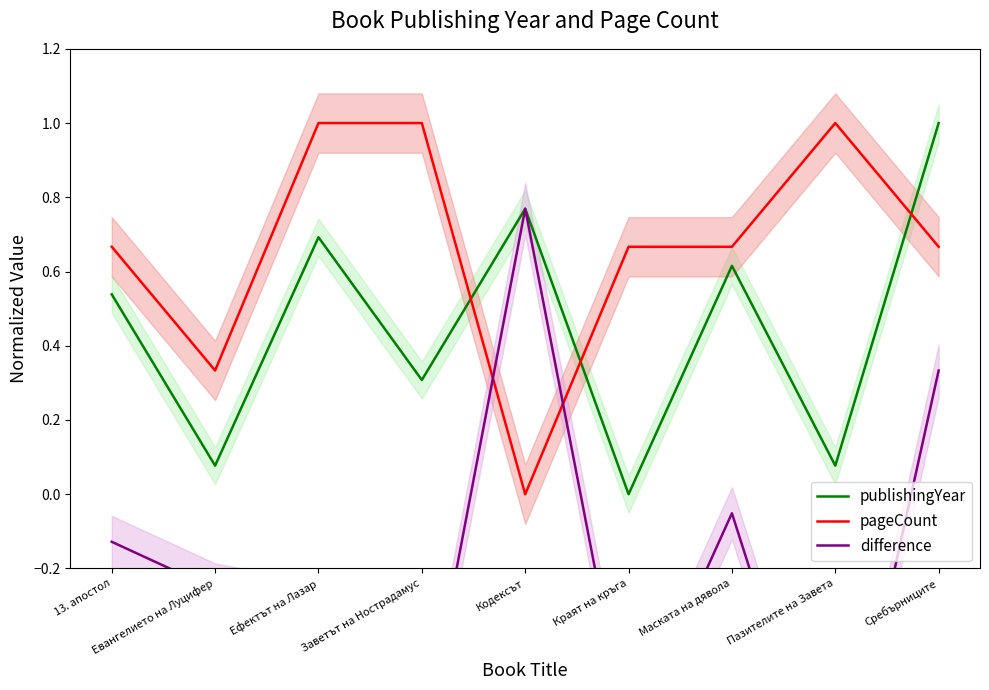

Reading left to right, extract all data points from this chart.

publishingYear: 0.5	0.1	0.7	0.3	0.8	0.0	0.6	0.1	1.0
pageCount: 0.7	0.3	1.0	1.0	0.0	0.7	0.7	1.0	0.7
difference: -0.1	-0.3	-0.3	-0.7	0.8	-0.7	-0.1	-0.9	0.3